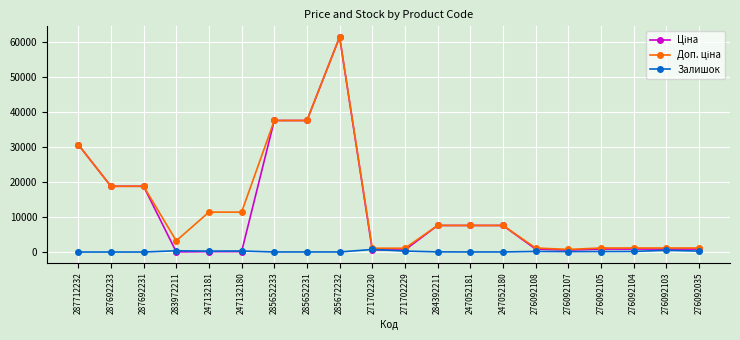

What is the spread (max minus min) of values at 287712232?

30717.1